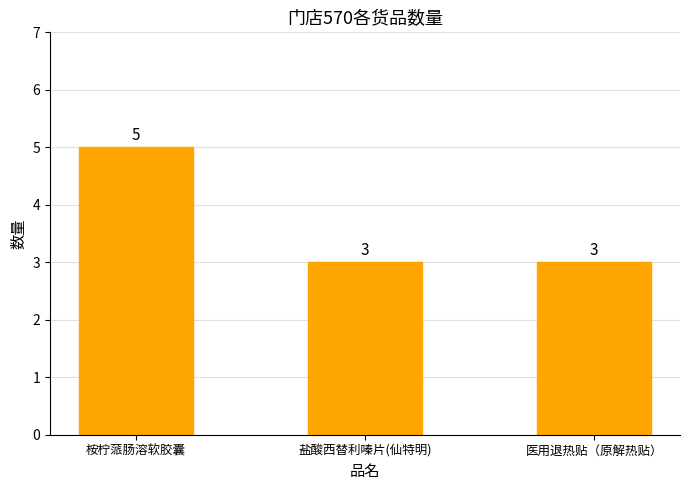

True or false: the data shows 1 at 医用退热贴（原解热贴）.

False